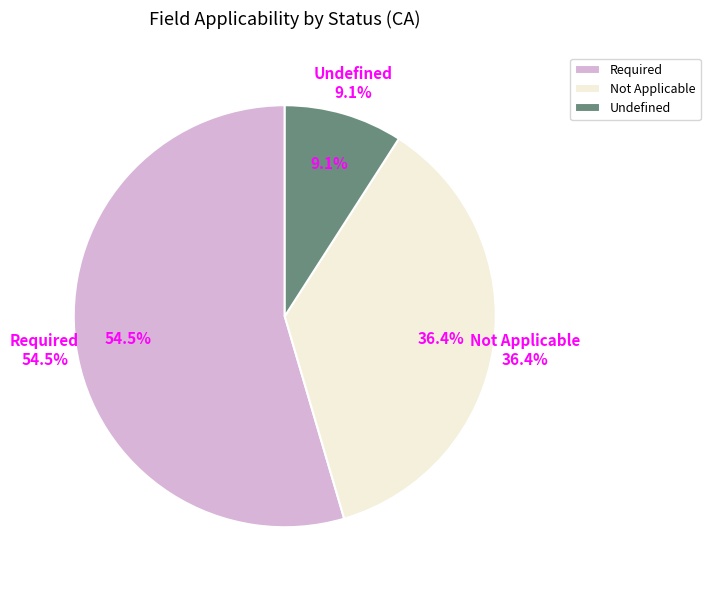

Rank the categories by value from highest to lowest.

Required, Not Applicable, Undefined